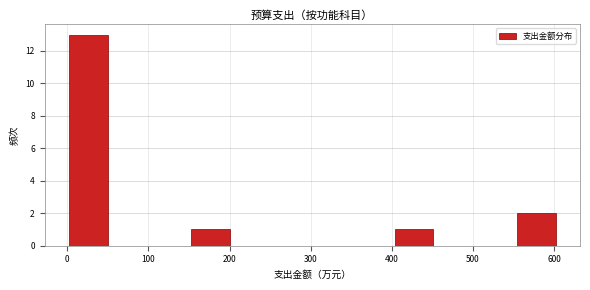

Reading left to right, transcribe this chart: for each bar, give the range it covers on the x-axis and its height. Neither the bar edges nor the heights are printed on the chart, so give them approximately, as read against the axes.

0 to 50: 13
50 to 100: 0
100 to 150: 0
150 to 200: 1
200 to 250: 0
250 to 300: 0
300 to 350: 0
350 to 400: 0
400 to 450: 1
450 to 500: 0
500 to 550: 0
550 to 600: 2